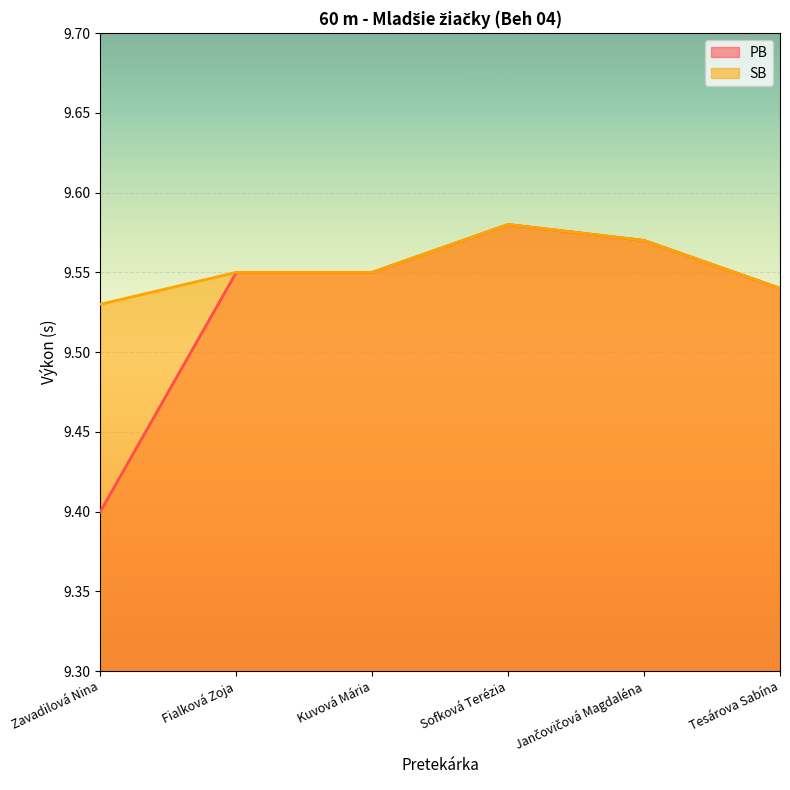

What is the sum of all SB values?

57.3